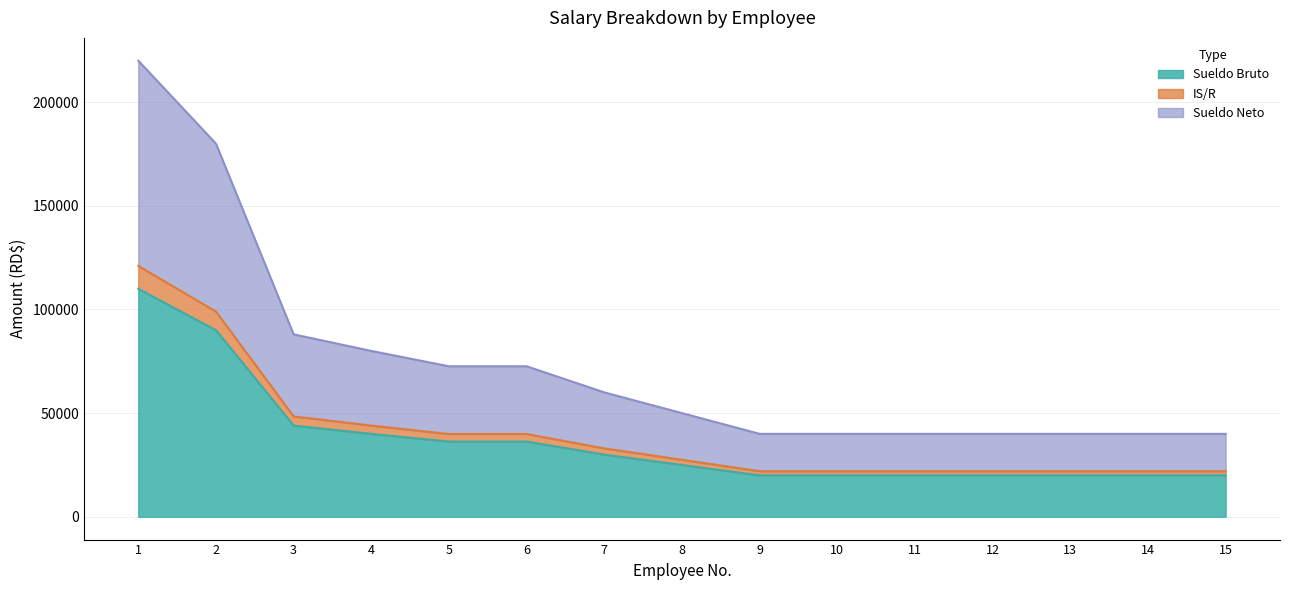

Between 9 and 12, which series saw the biggest shift?

Sueldo Bruto